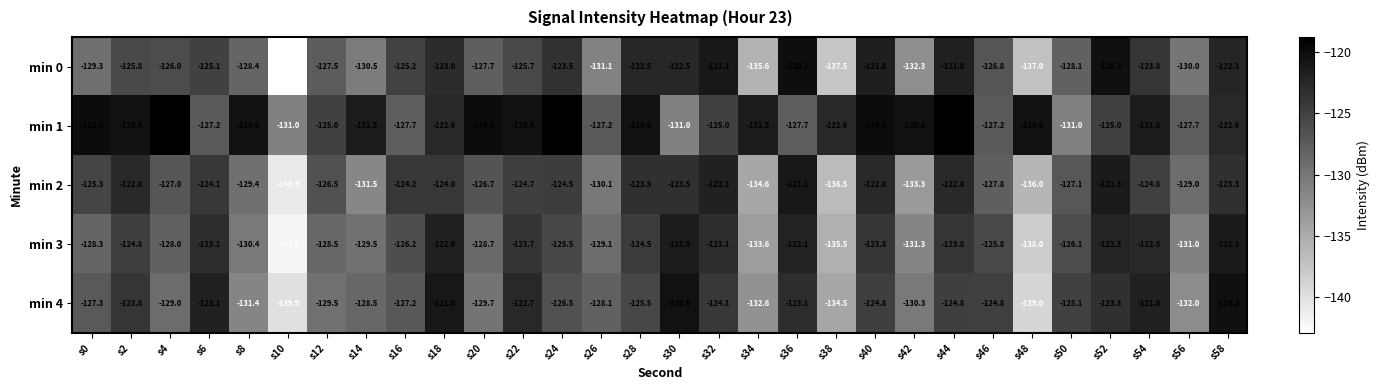

What is the total value across all series at s10?

-696.6